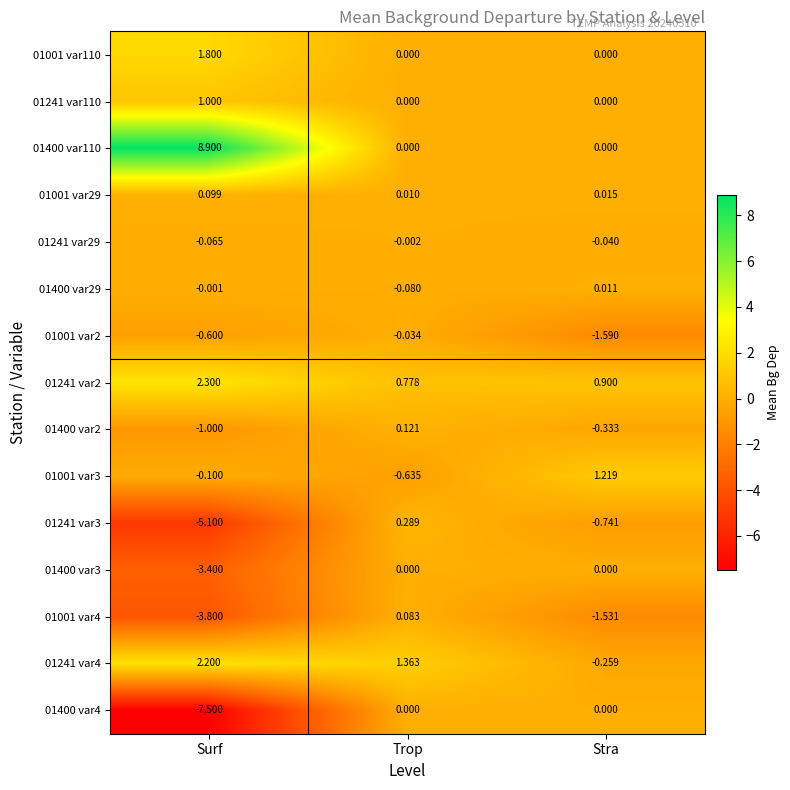

Rank the categories by 01001 var2 value from highest to lowest.

Trop, Surf, Stra